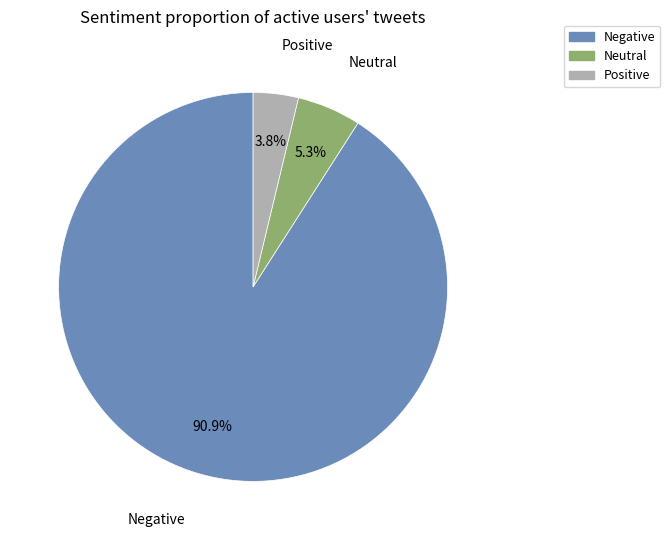

Is there any slice that represents more than half of the pie?

Yes